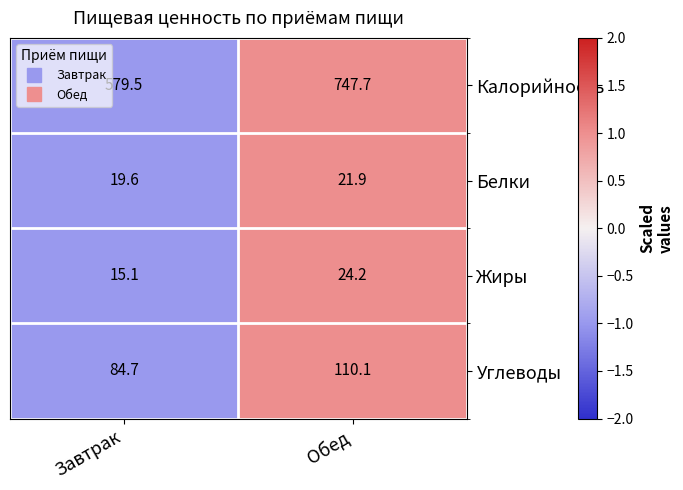

At which category is the sum across all series the highest?

Обед